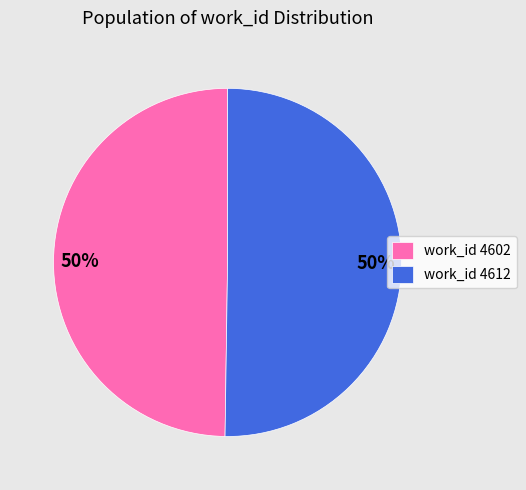

To the nearest percent, what portion does work_id 4602 represent?

50%